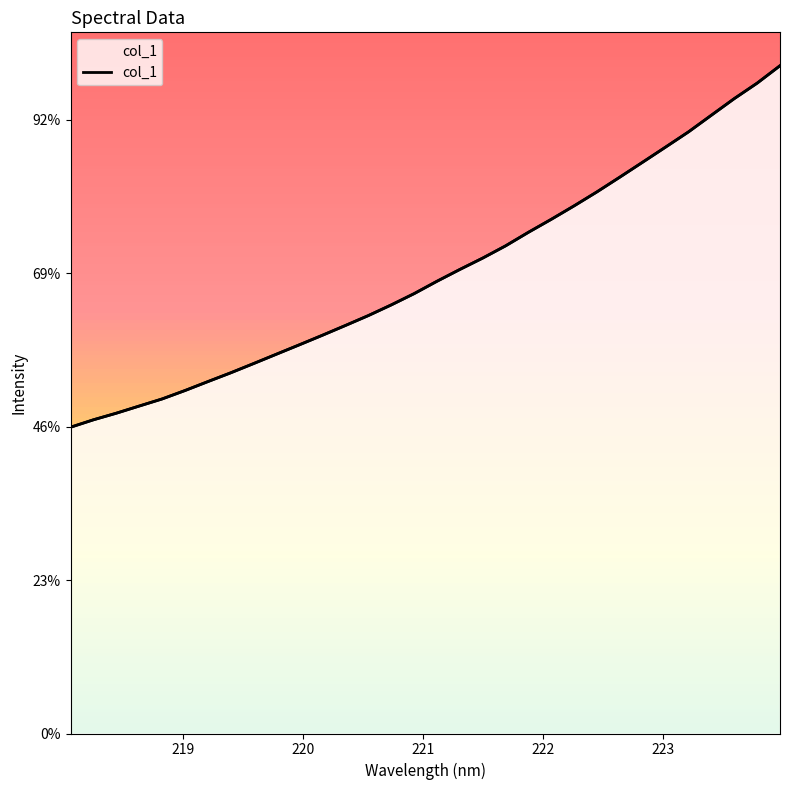

What value does the data have at 220?

2087.0